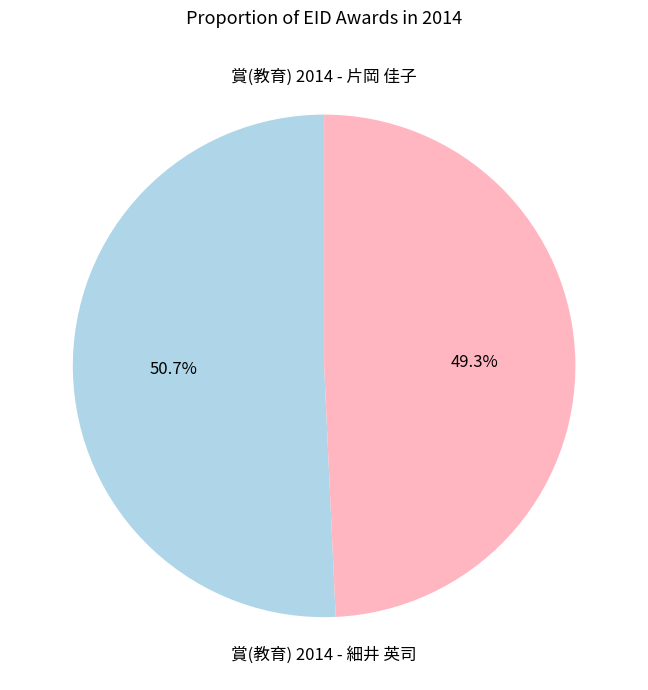

How many slices are in this pie chart?

2